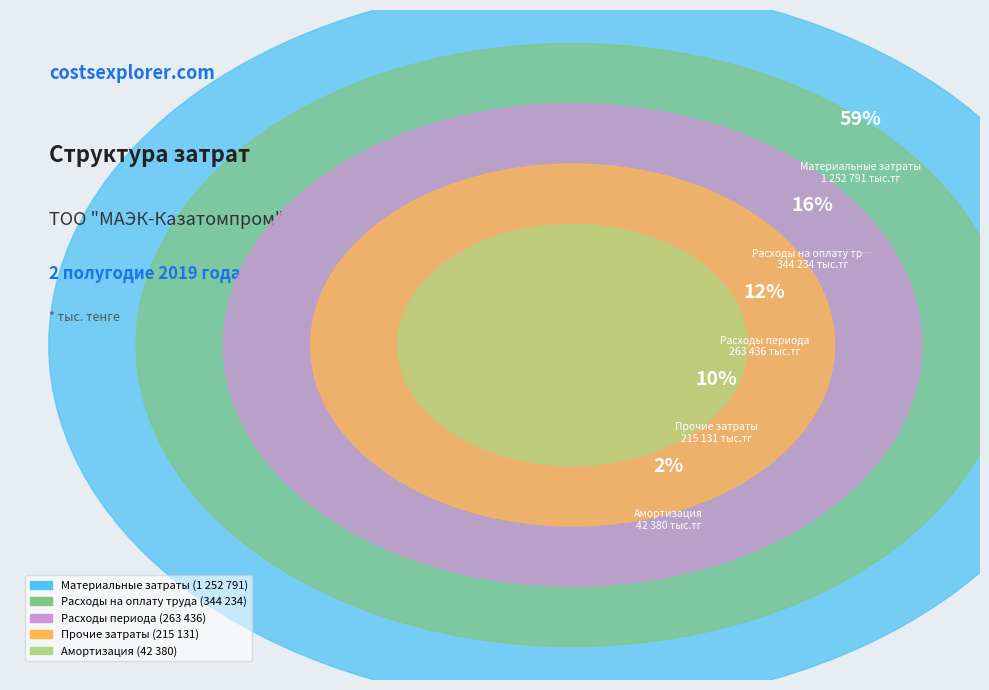

Which slice is the smallest?

Амортизация